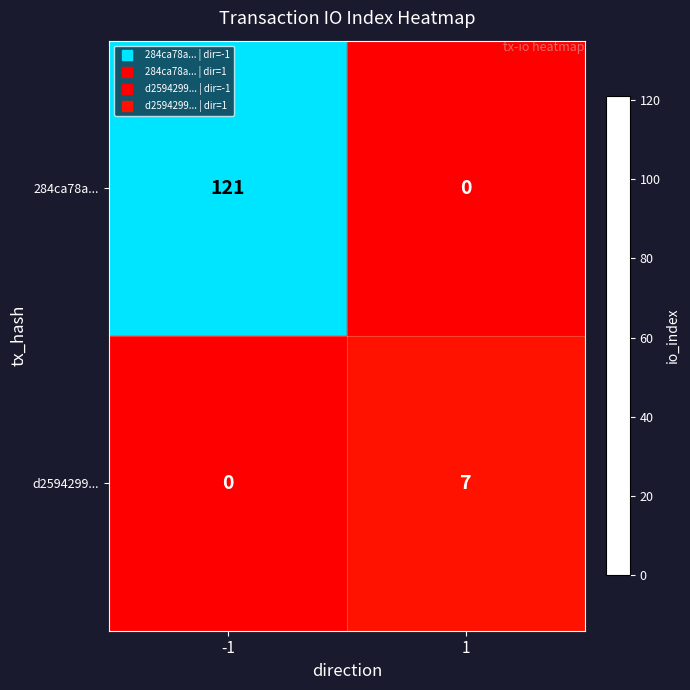

The value of 284ca78a... at 1 is 78. True or false?

False